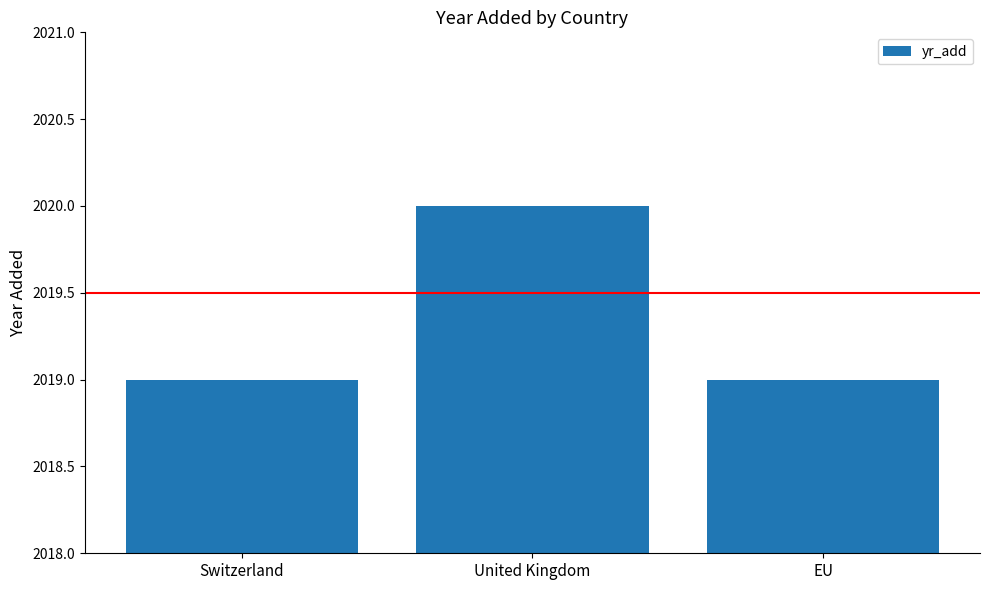

Read the value at United Kingdom.

2020